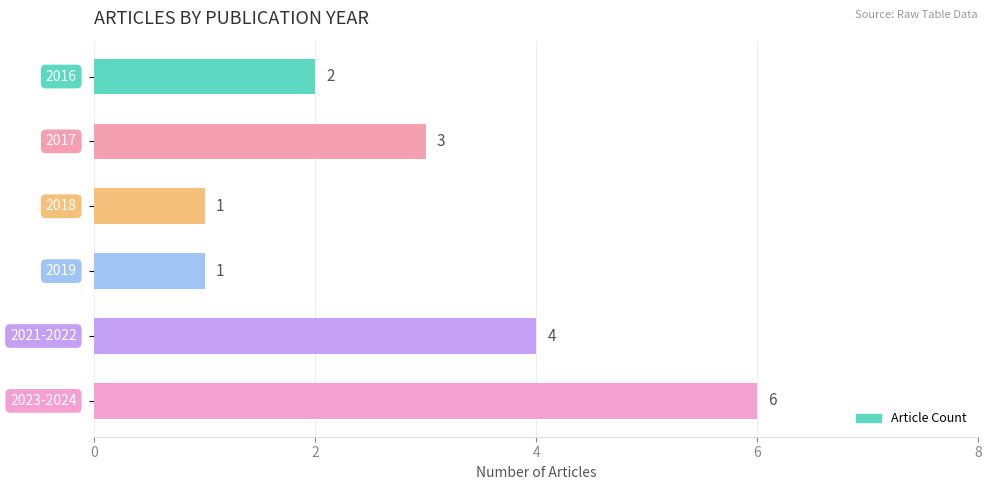

What is the greatest value displayed?

6